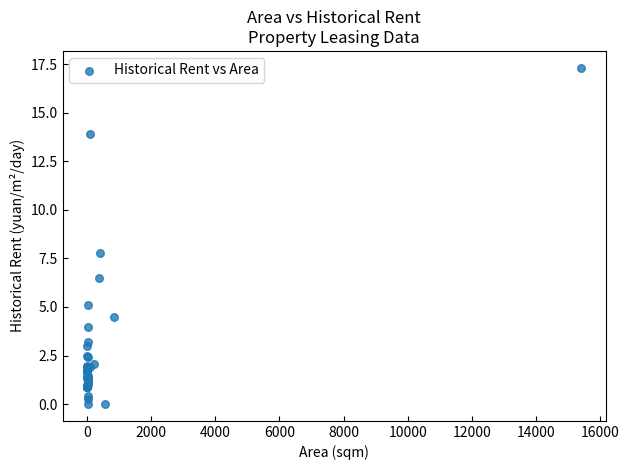

What Y value in the scatter plot is closest to 8?

7.8